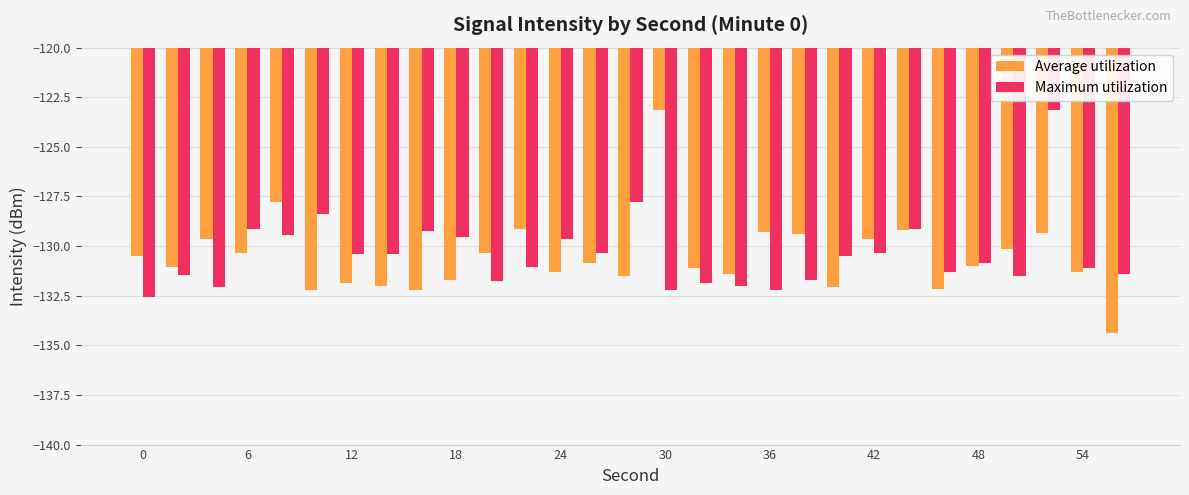

How many categories are shown in the chart?

29